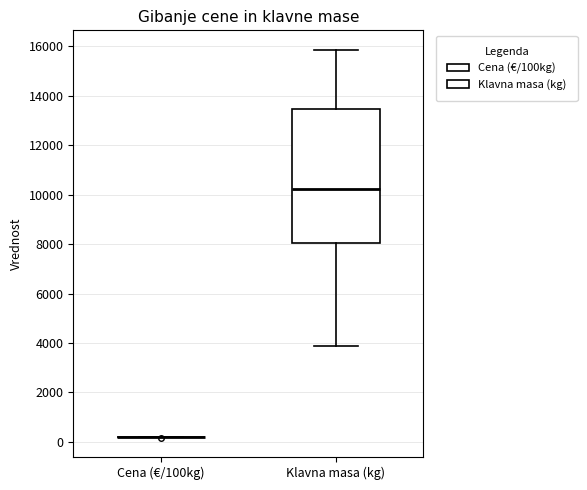

Reading left to right, read every box against the y-axis: the position of its median line, the range the box covers, and the ends of its whiskers. The values are not printed on the chart, so give them approximately, as read against the axis.

Cena (€/100kg): box collapsed to a line at 200, whiskers 200 to 200
Klavna masa (kg): median 10200, box 8000 to 13400, whiskers 3800 to 15800